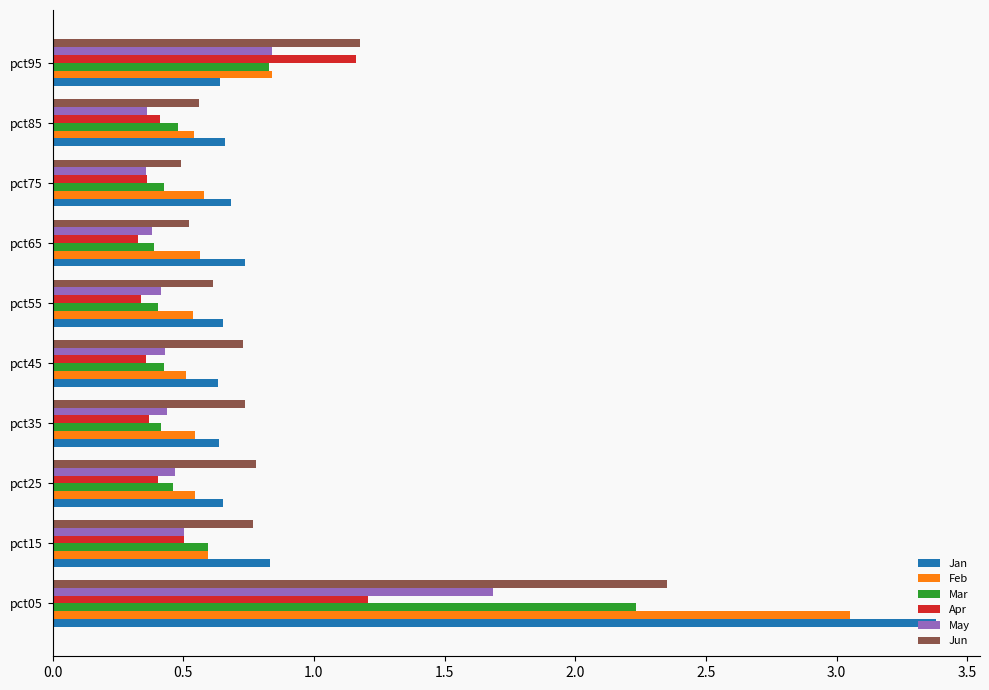

What is the greatest value displayed?

3.4